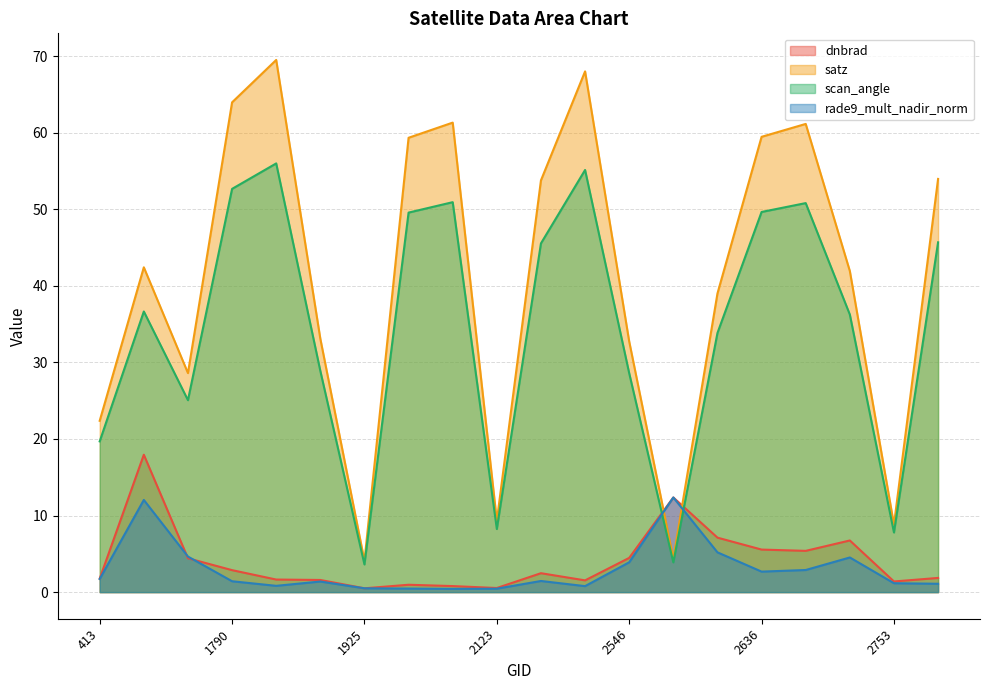

What is the difference between the highest and lowest values at 2546?

28.8